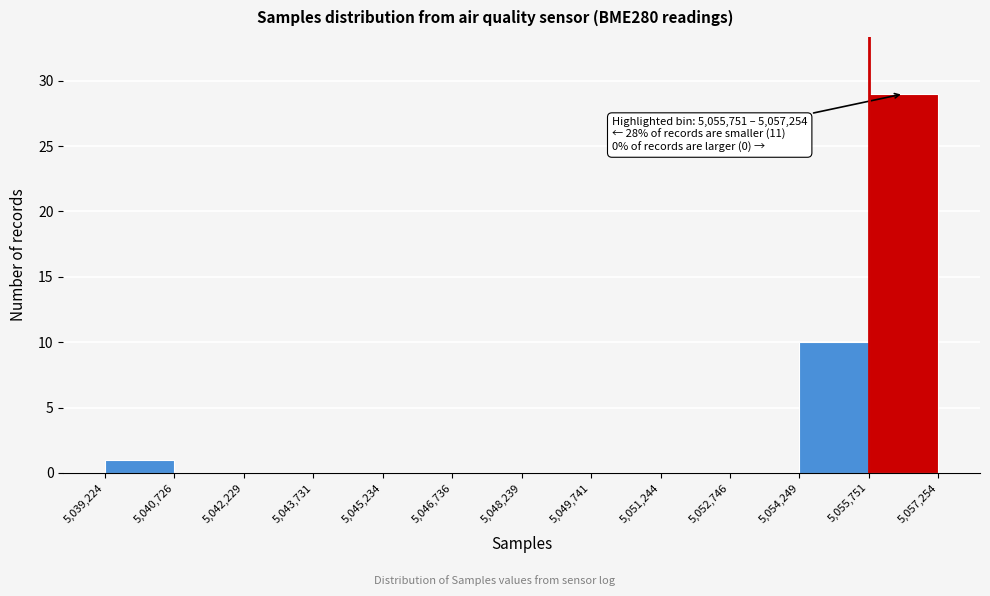

Which range on the x-axis has the tallest bar?

5,055,751 to 5,057,254